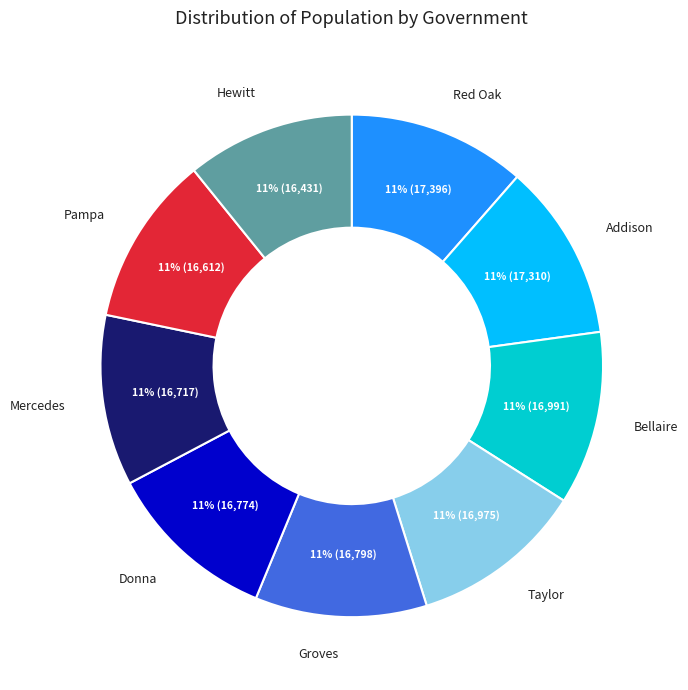

To the nearest percent, what percentage of the pie is Taylor?

11%